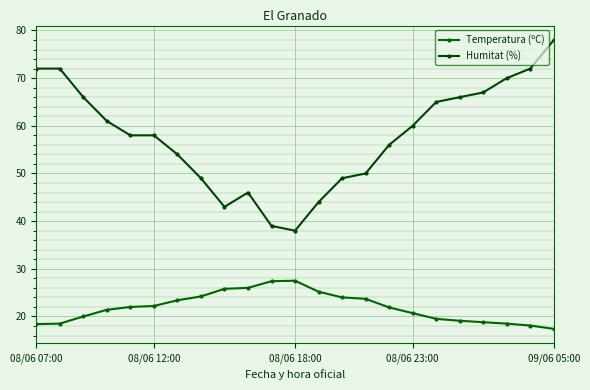

What is the average value of the Humitat (%) series?

58.0